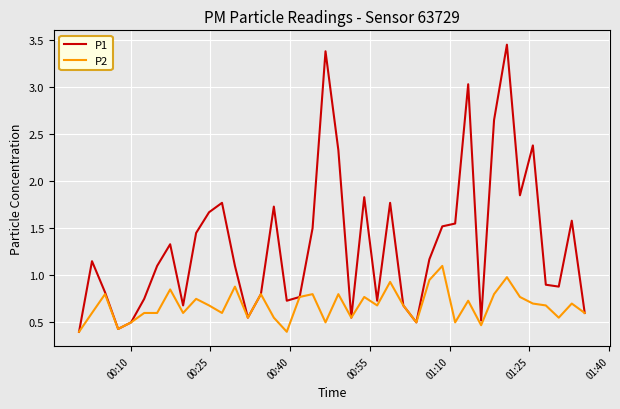

What is the lowest value of the P1 series?

0.4